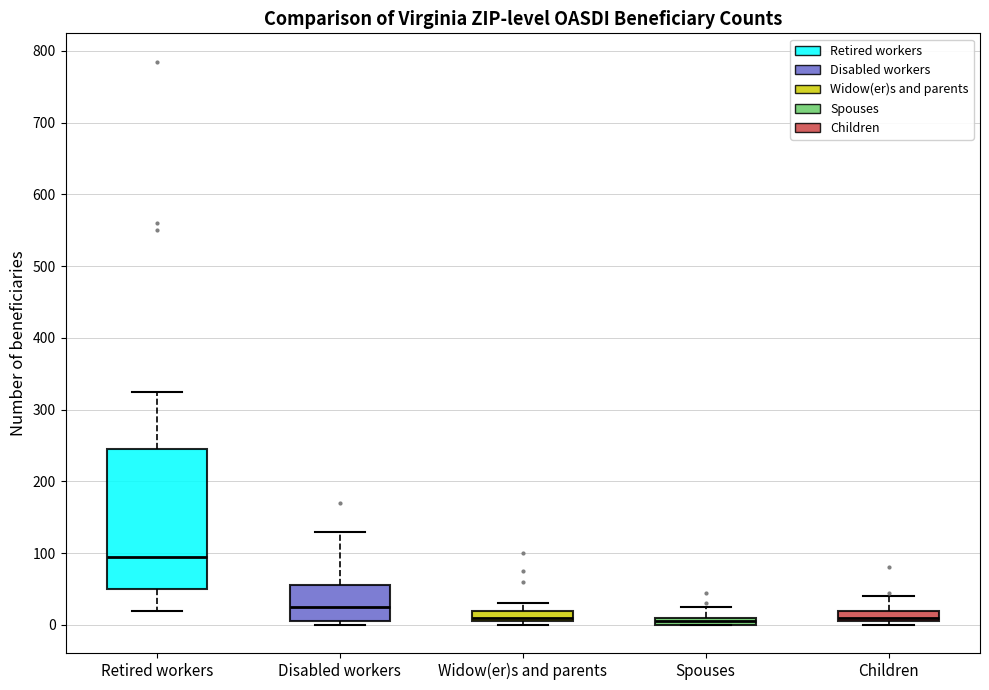

Where does the upper whisker of the box for Spouses end on the y-axis? The values are not printed on the chart, so give them approximately, as read against the axis.

30